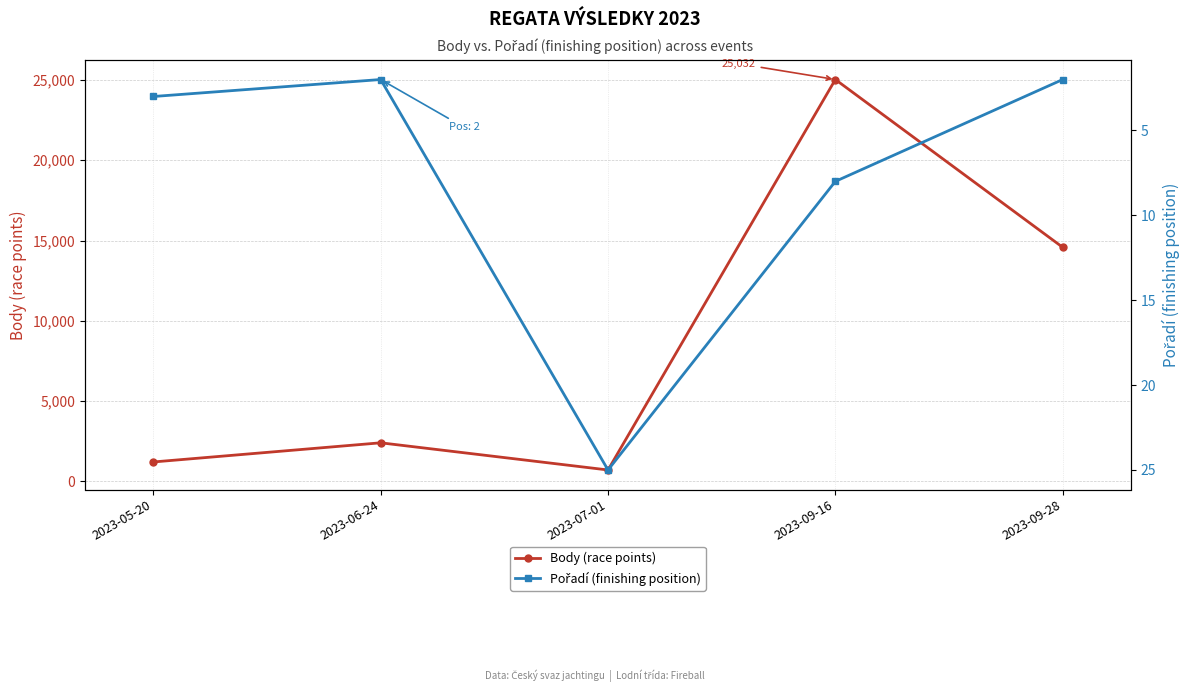

Is it true that Body (race points) equals 25032 at 2023-09-16?

True